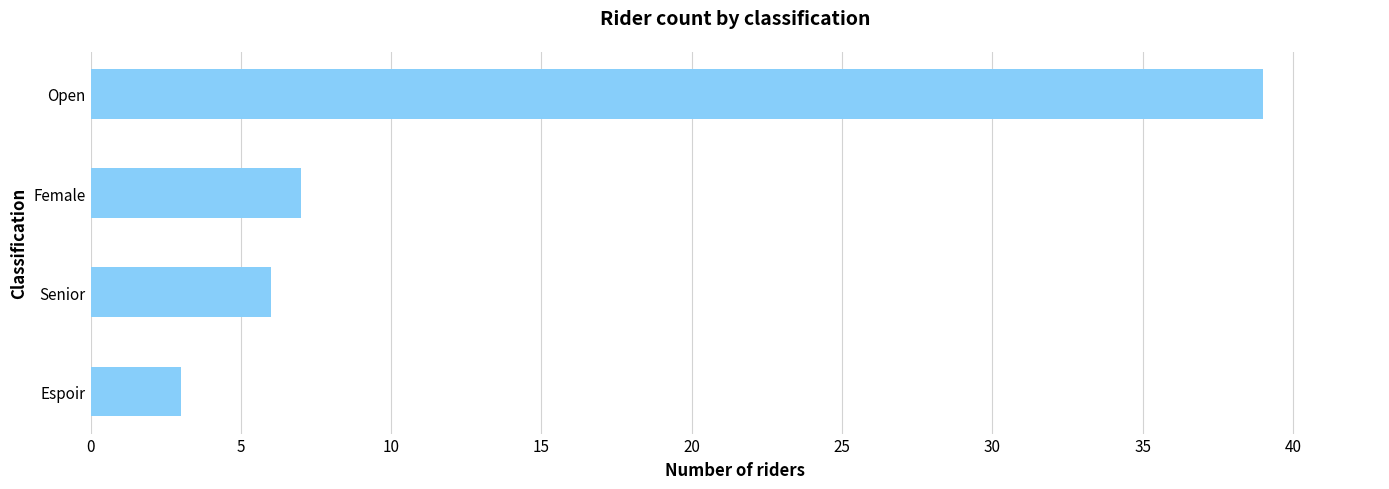

At which label is the value closest to 21?

Female